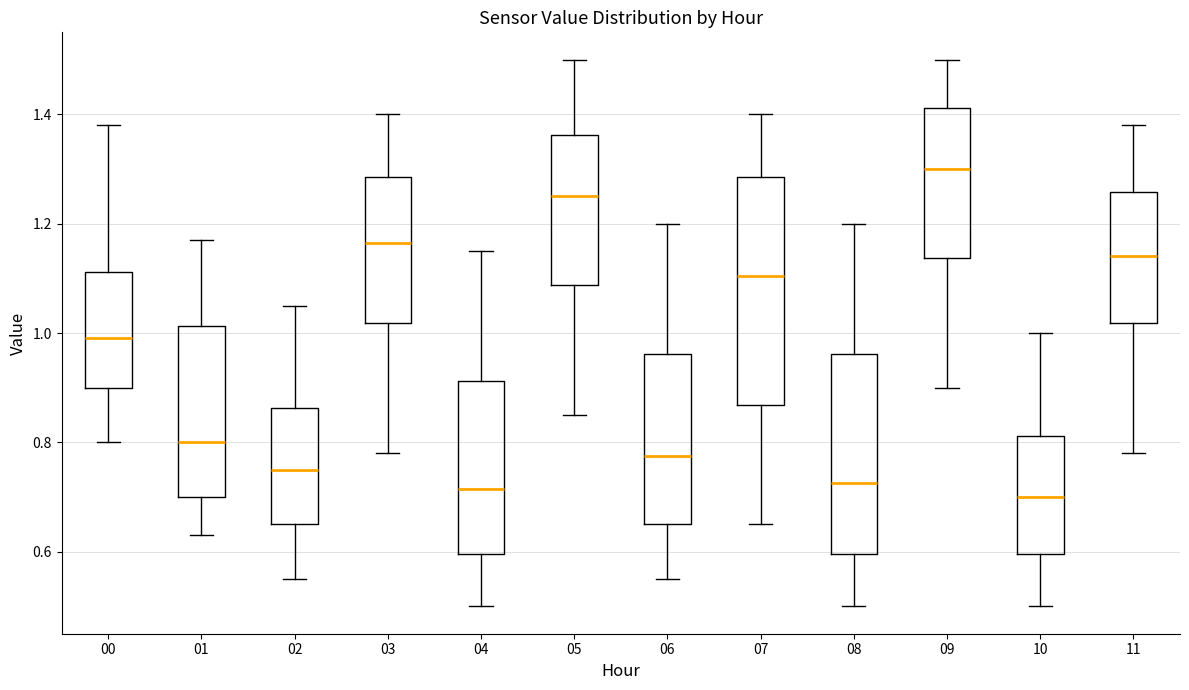

Where is the upper edge of the box at x = 02 on the y-axis? The values are not printed on the chart, so give them approximately, as read against the axis.

0.86